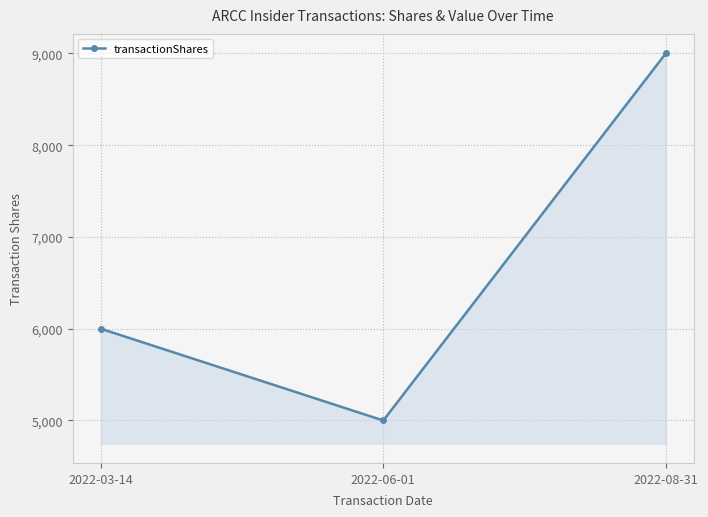

How many values are between 5000 and 9000?

3